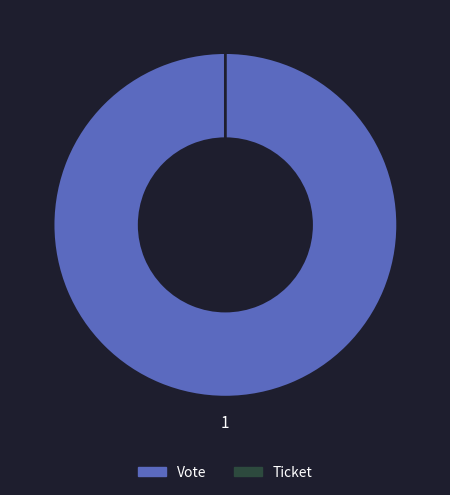

What is the change in value from Vote to Ticket?

-1